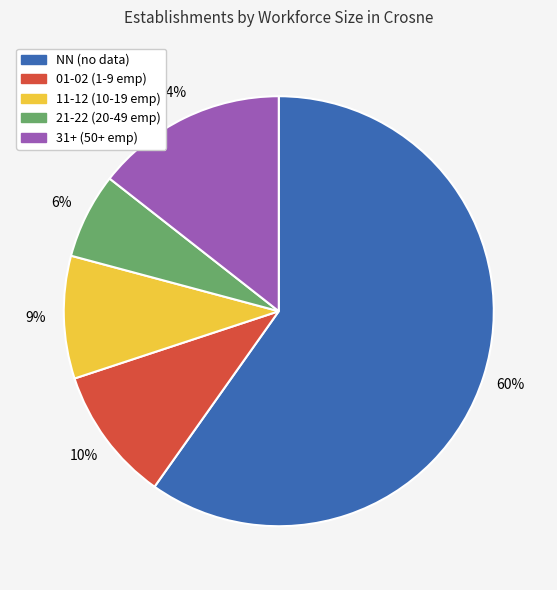

To the nearest percent, what is the average slice percentage?

20%